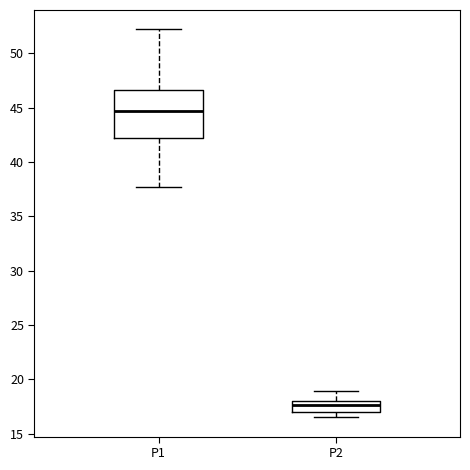

Where does the upper whisker of the box for P2 end on the y-axis? The values are not printed on the chart, so give them approximately, as read against the axis.

19.0